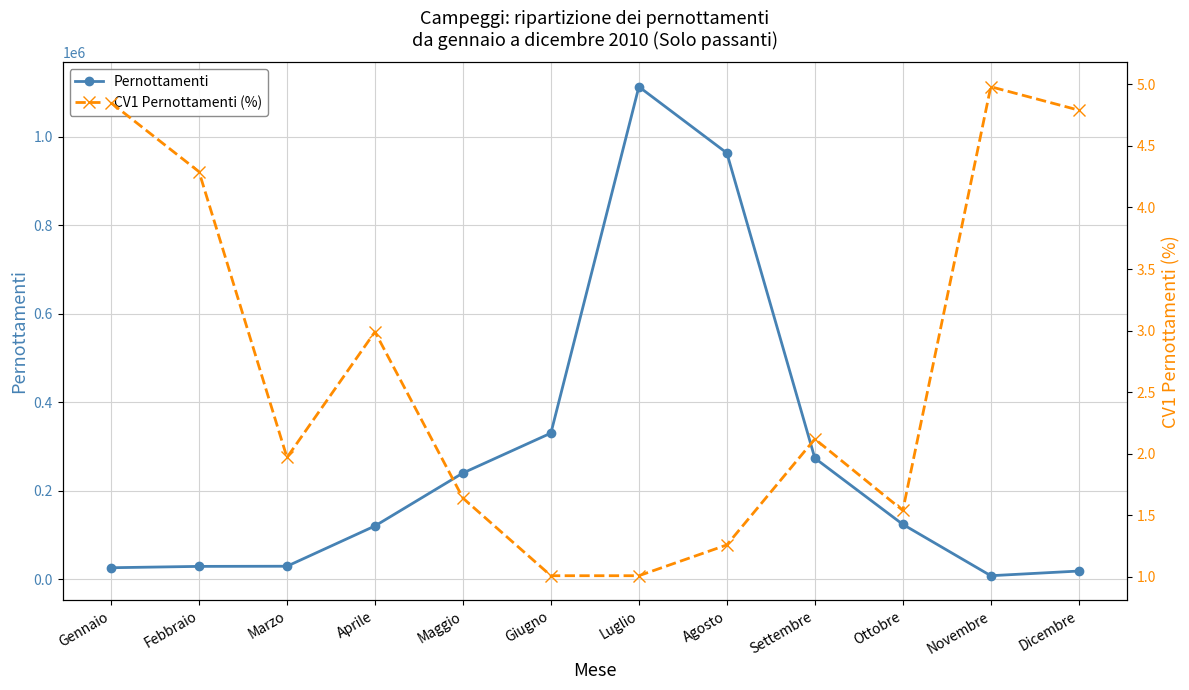

What is the maximum value for Pernottamenti?

1112991.0